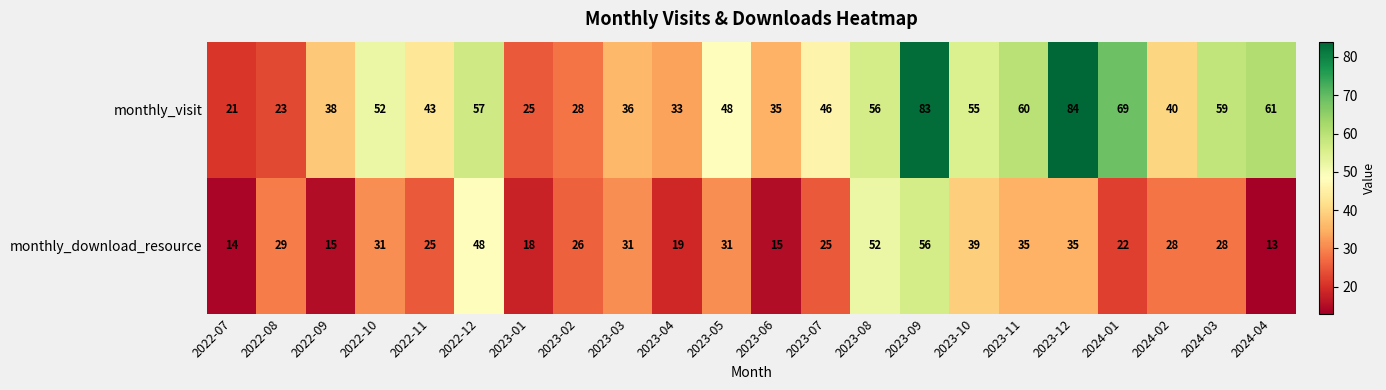

What is the difference between the highest and lowest values at 2024-03?

31